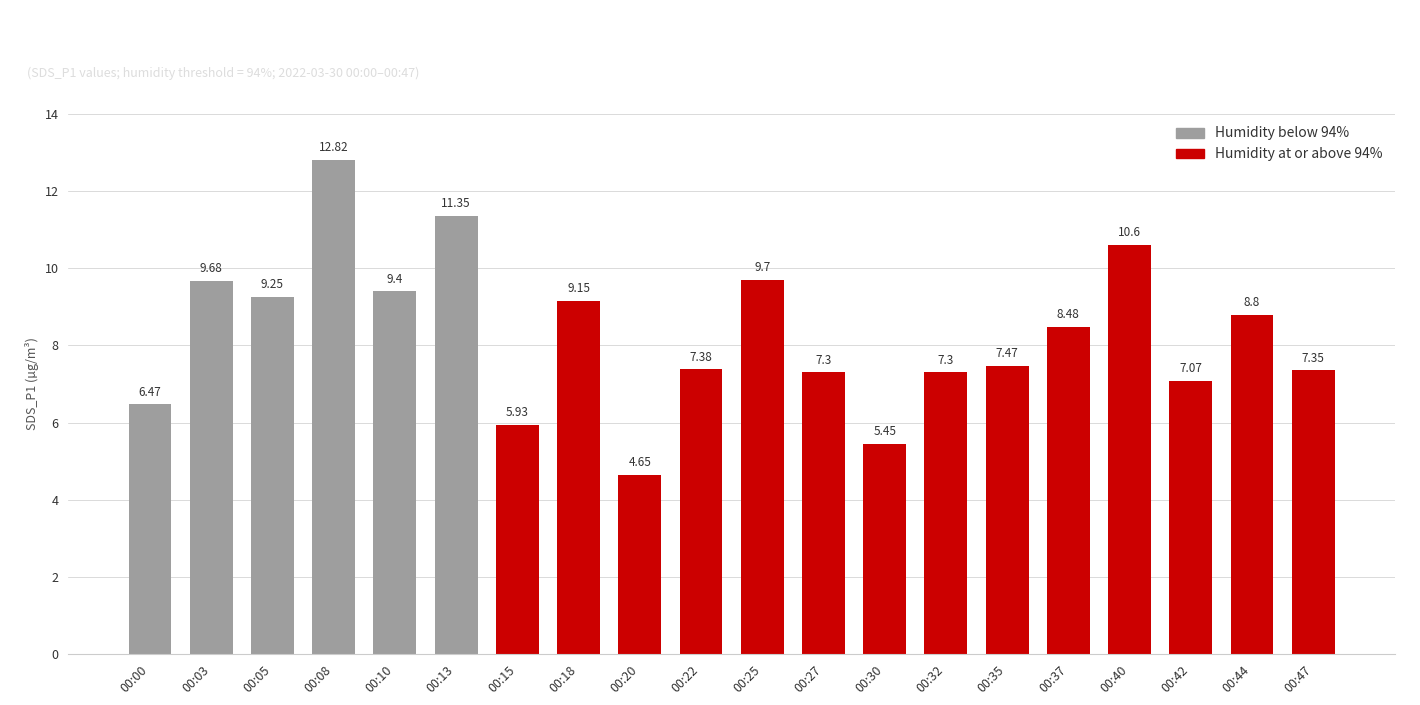

The value of SDS_P1 at 00:47 is 10.4. True or false?

False